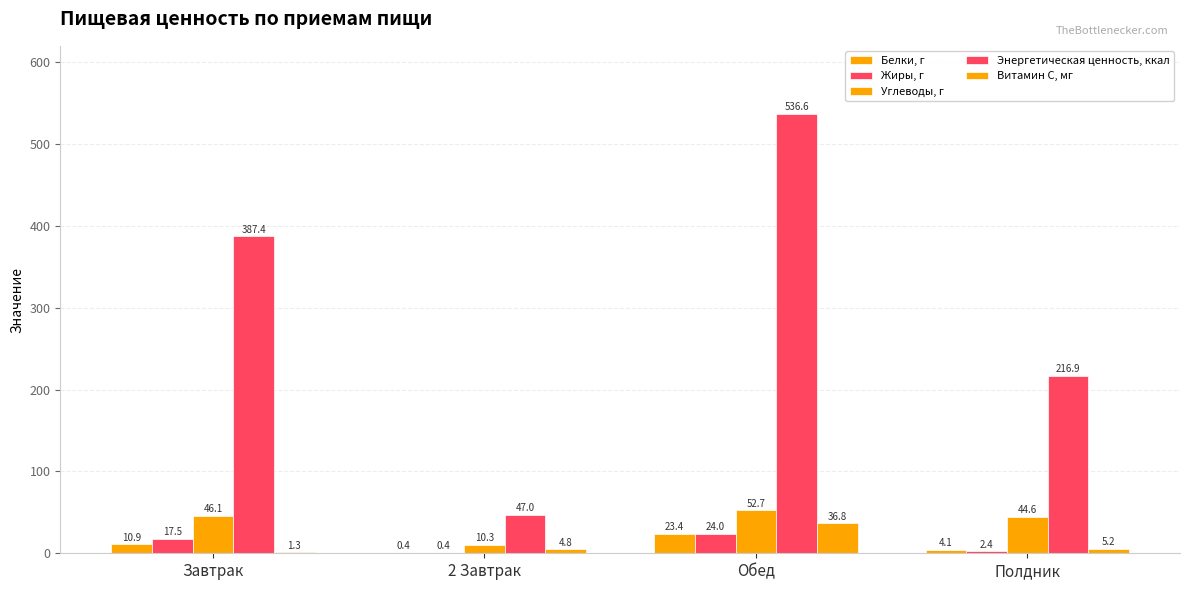

How many values in the Жиры, г series exceed 17?

2